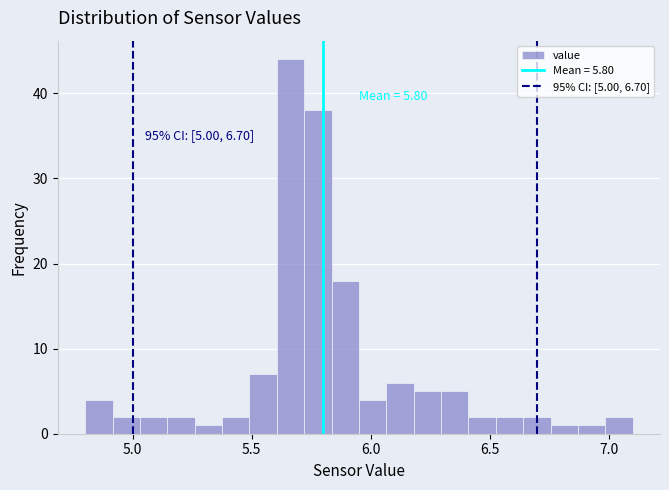

Around what value on the x-axis is the tallest bar? Give the approximate position of its centre, as read against the axis.

5.65